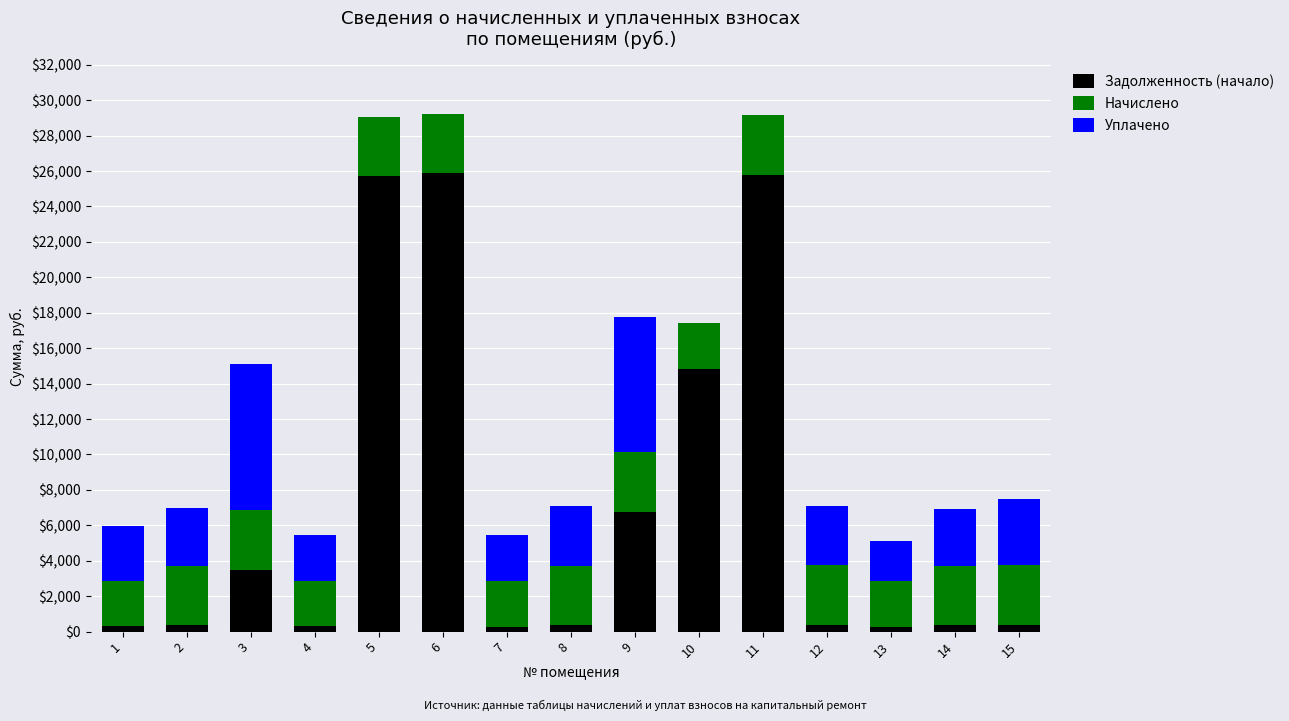

What is the sum of all Задолженность (начало) values?

105498.9